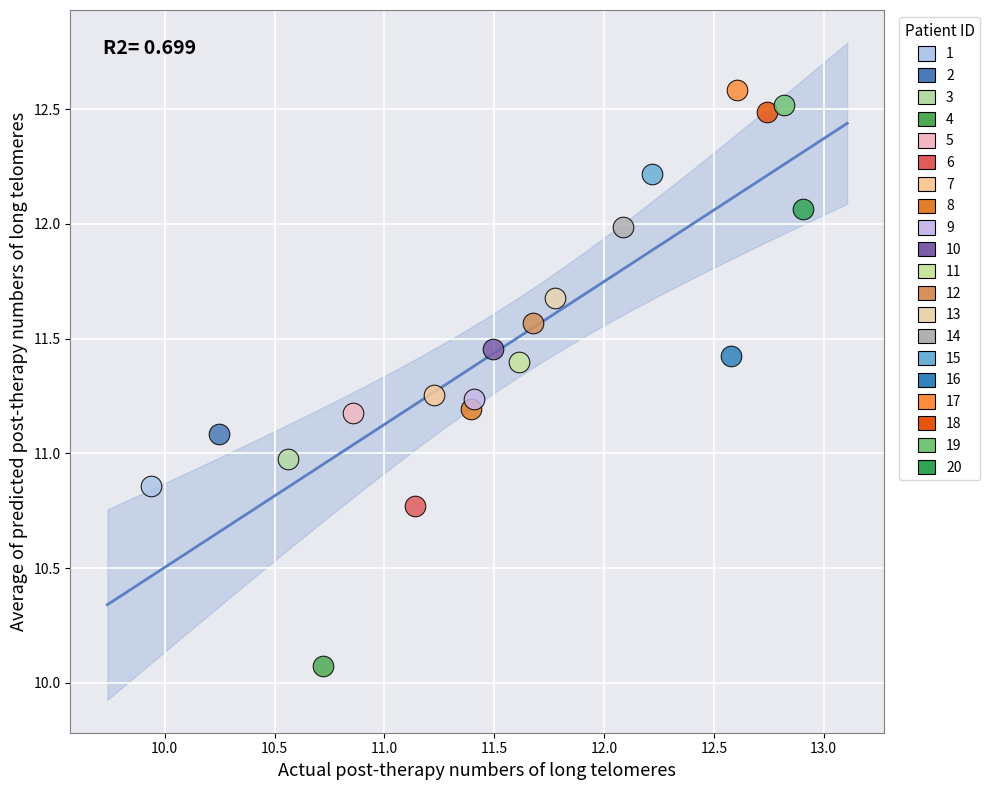

Which series contains the lowest Y value?

4